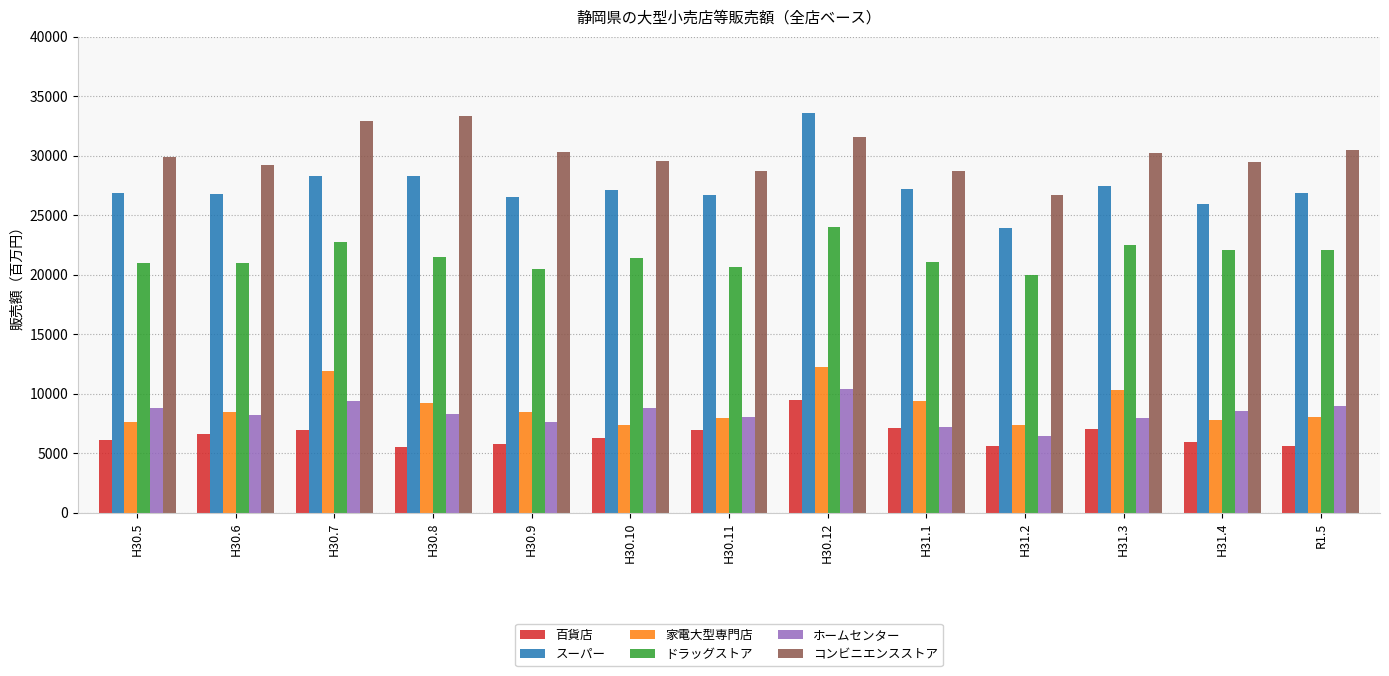

What is the total value across all series at H31.1?

100665